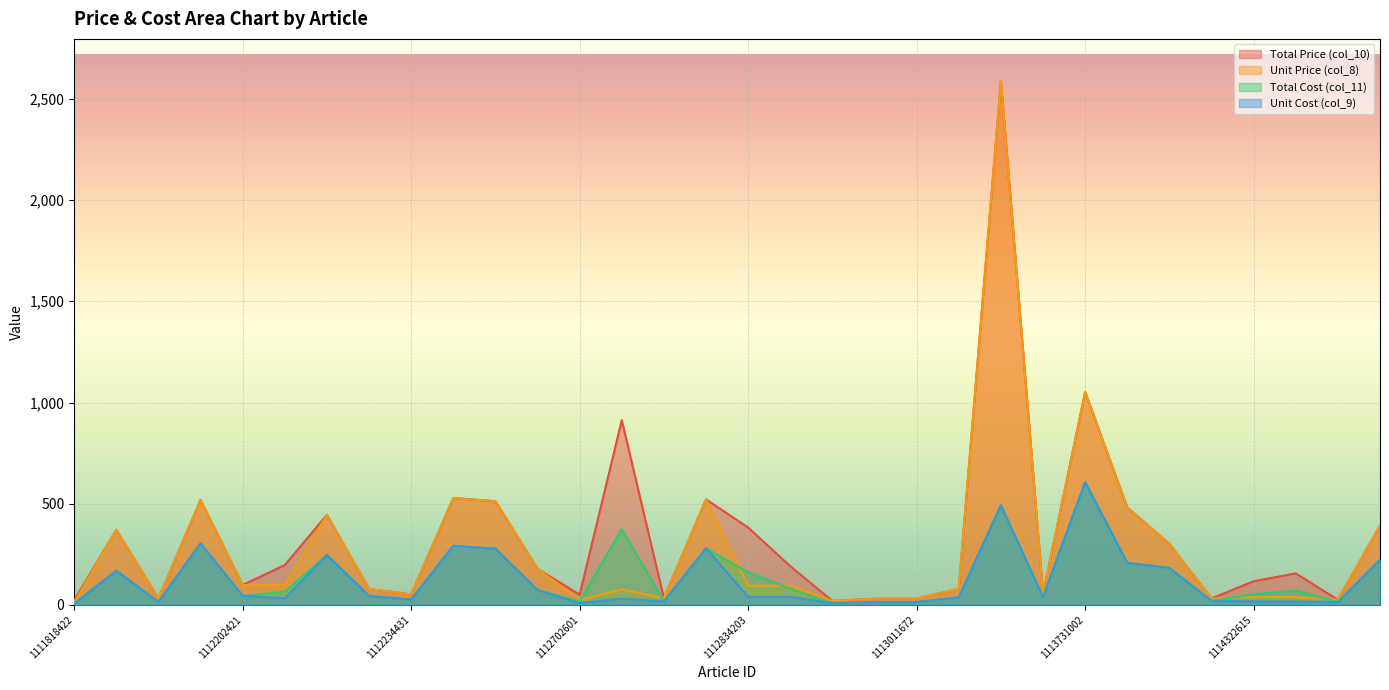

What is the value of the Total Price (col_10) point at the 5th from the left?

98.5